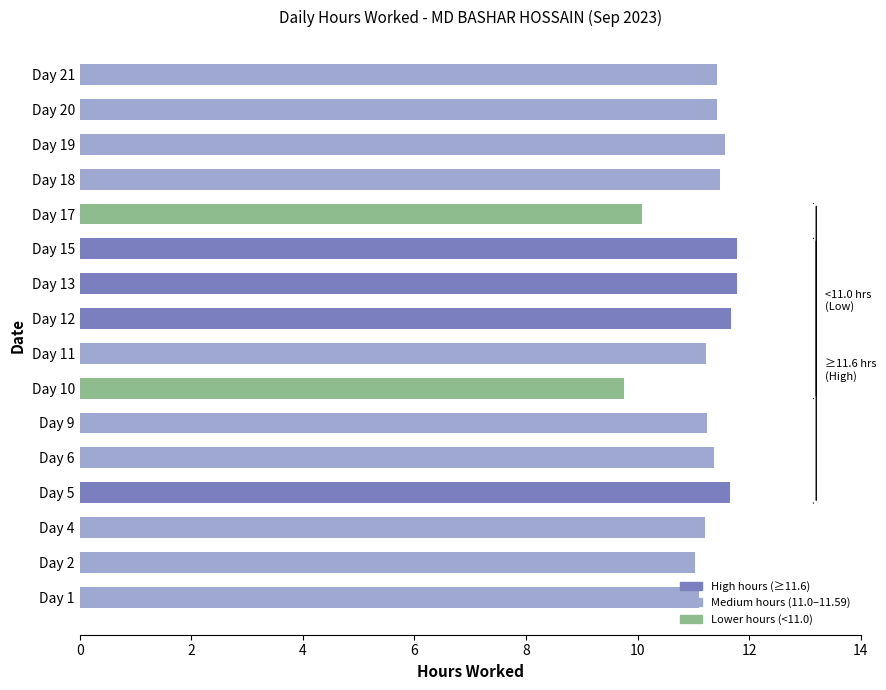

What is the greatest value displayed?

11.8